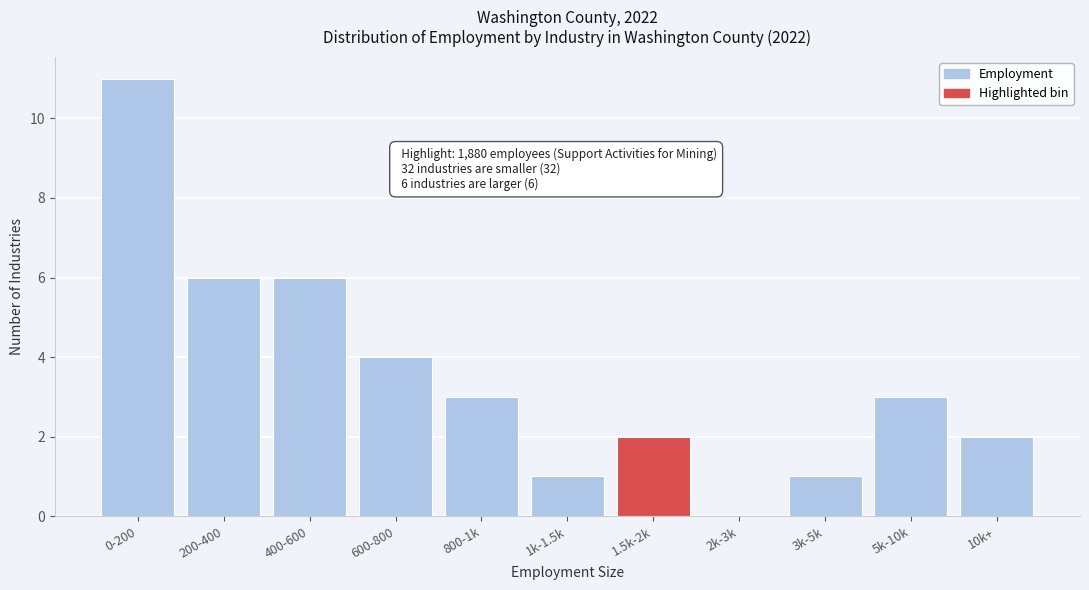

Reading left to right, list all the values displayed in this chart.

0-200=11	200-400=6	400-600=6	600-800=4	800-1k=3	1k-1.5k=1	1.5k-2k=2	2k-3k=0	3k-5k=1	5k-10k=3	10k+=2